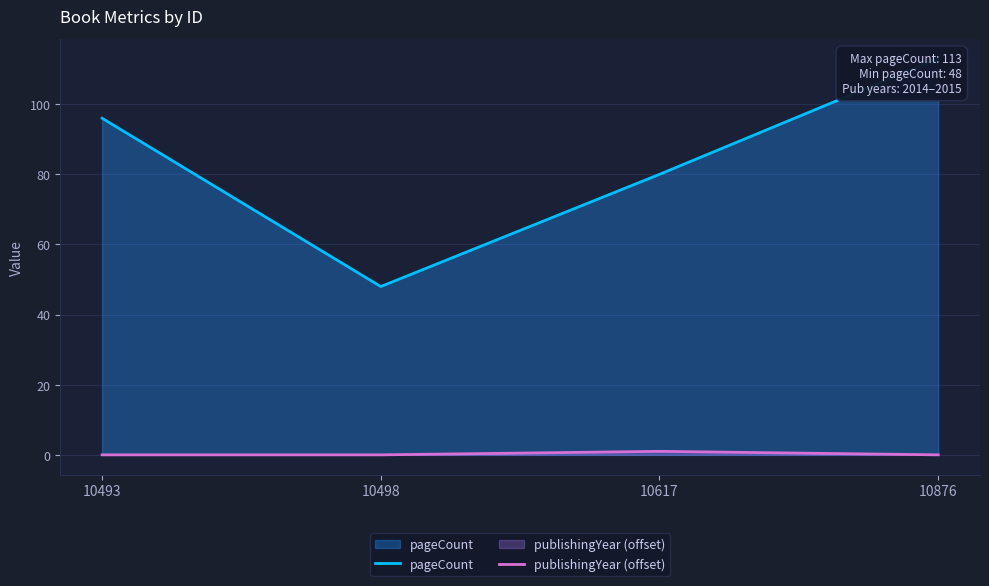

True or false: publishingYear (offset) and pageCount intersect in this chart.

False